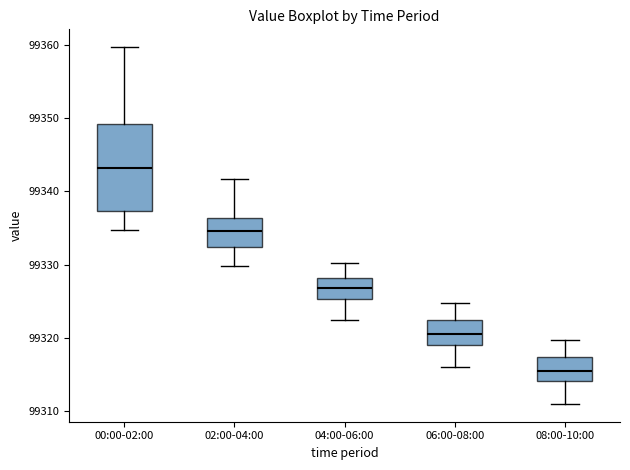

Comparing the boxes themselves (not the whiskers), which one is the tallest?

00:00-02:00